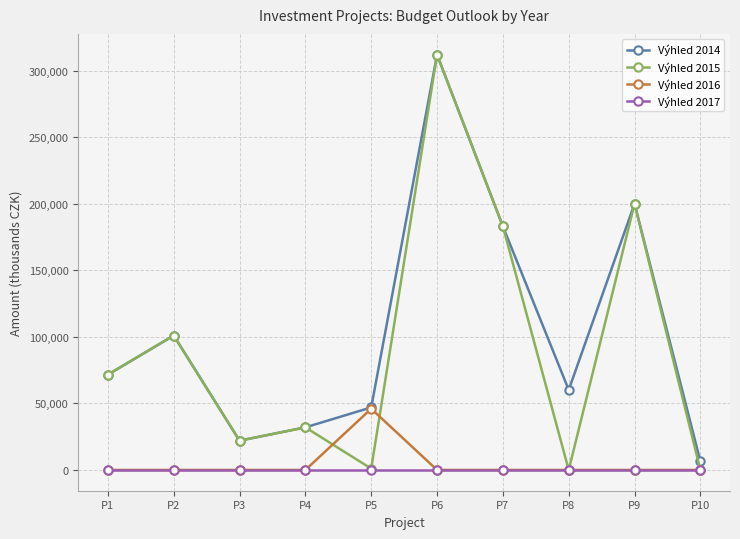

What is the difference between the maximum and minimum values in the Výhled 2014 series?

305500